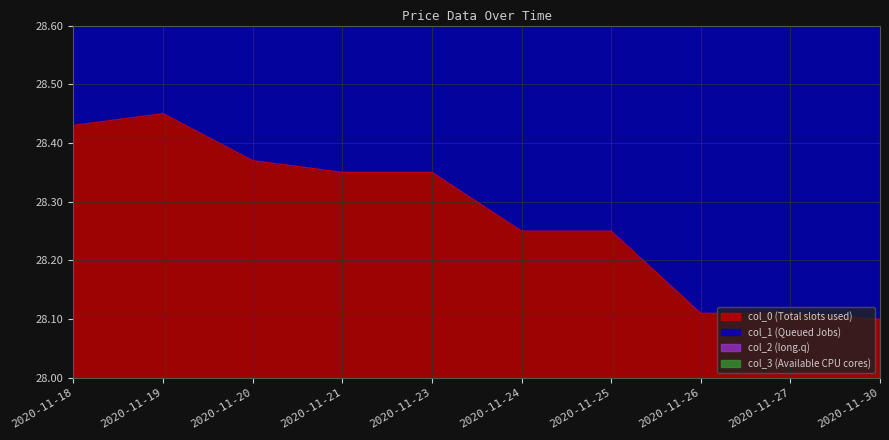

What is the average value of the col_2 series?

42.4